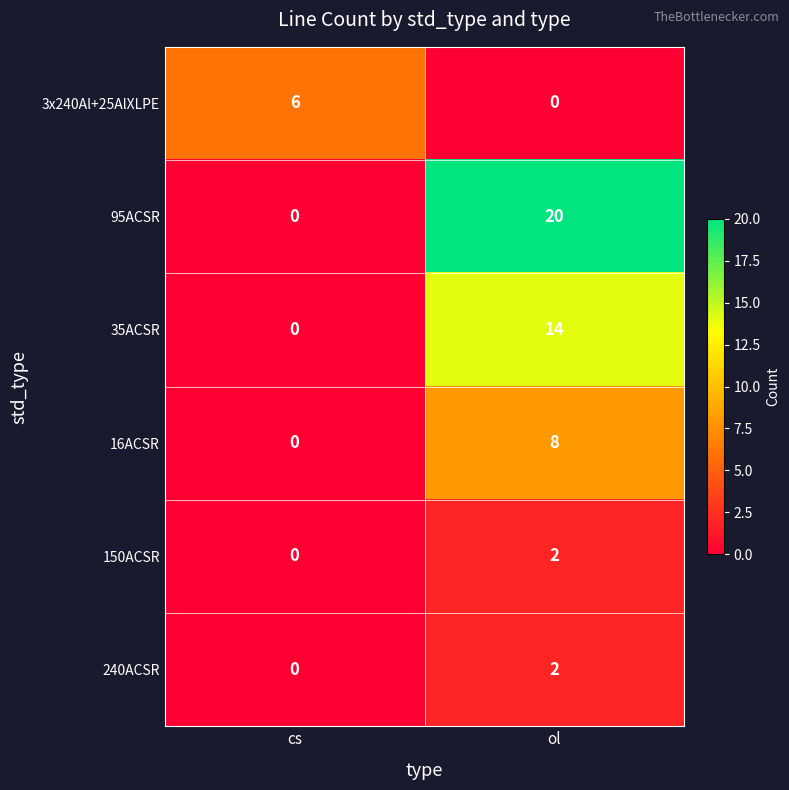

Reading left to right, transcribe all the data shown in this chart.

3x240Al+25AlXLPE: cs=6	ol=0
95ACSR: cs=0	ol=20
35ACSR: cs=0	ol=14
16ACSR: cs=0	ol=8
150ACSR: cs=0	ol=2
240ACSR: cs=0	ol=2